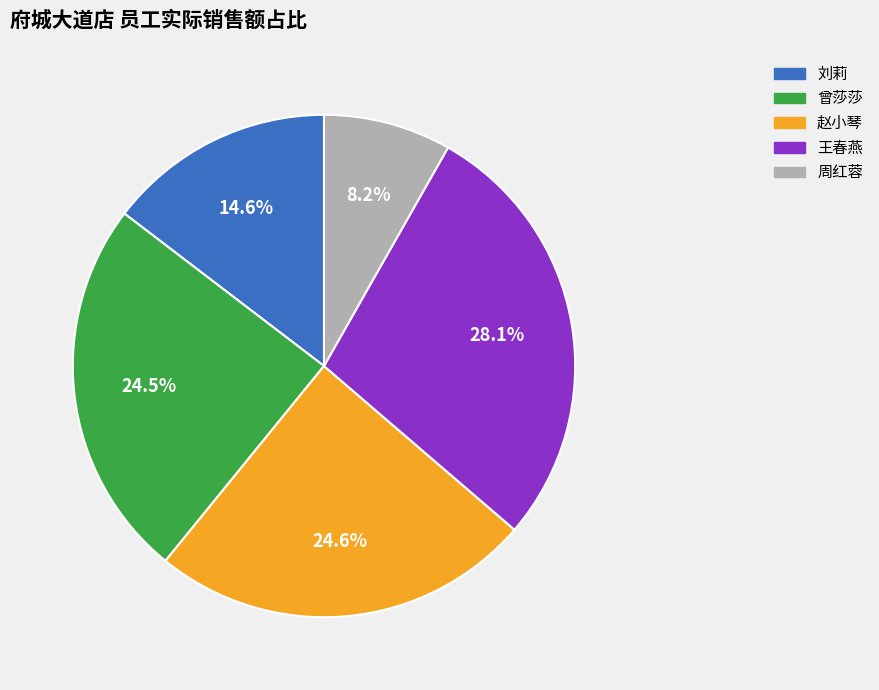

Which has a higher value, 刘莉 or 曾莎莎?

曾莎莎